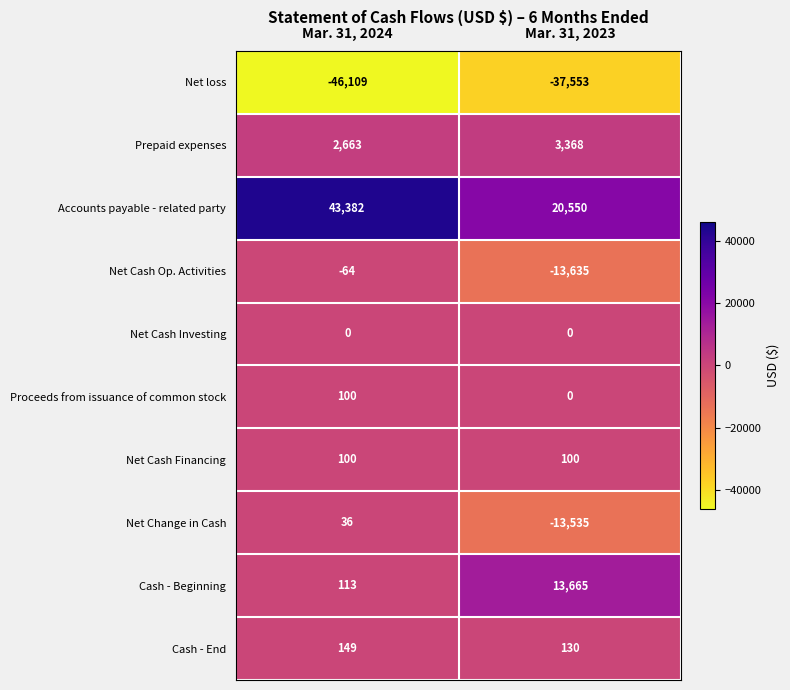

Reading left to right, transcribe all the data shown in this chart.

Net loss: -46109	-37553
Prepaid expenses: 2663	3368
Accounts payable - related party: 43382	20550
Net Cash Op. Activities: -64	-13635
Net Cash Investing: 0	0
Proceeds from issuance of common stock: 100	0
Net Cash Financing: 100	100
Net Change in Cash: 36	-13535
Cash - Beginning: 113	13665
Cash - End: 149	130